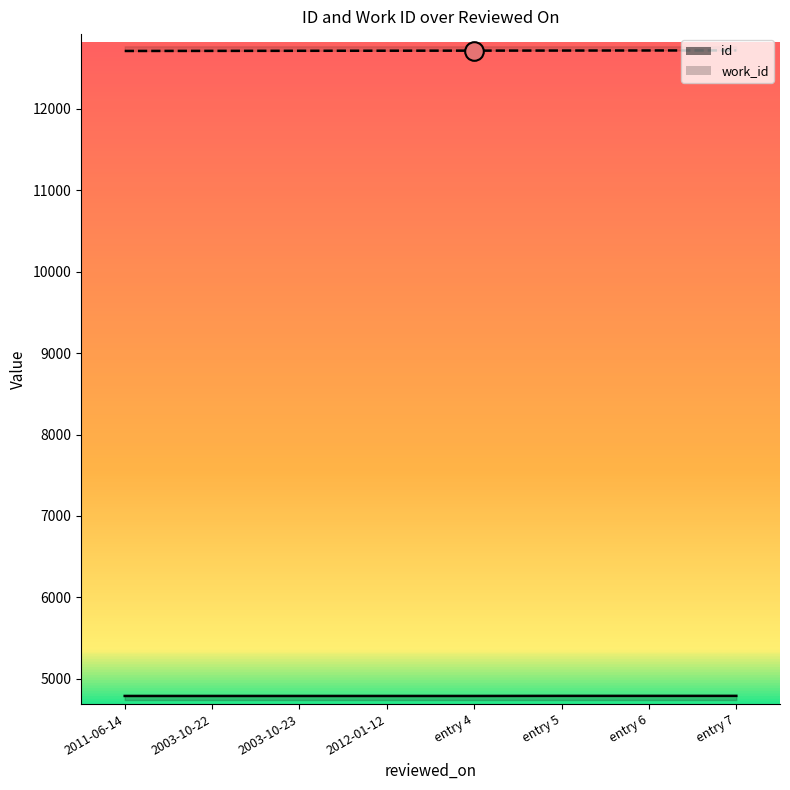

What is the total value across all series at entry 4?

17504